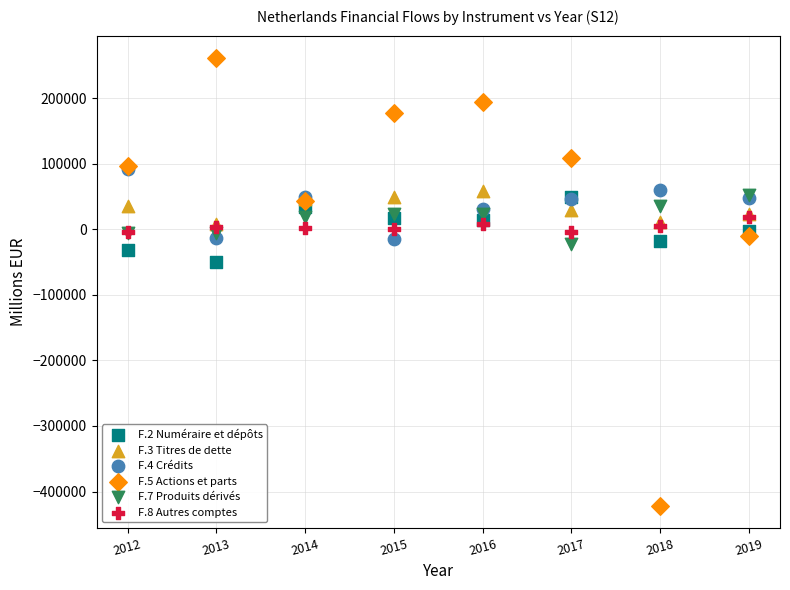

What are all the series names shown in the legend?

F.2 Numéraire et dépôts, F.3 Titres de dette, F.4 Crédits, F.5 Actions et parts, F.7 Produits dérivés, F.8 Autres comptes